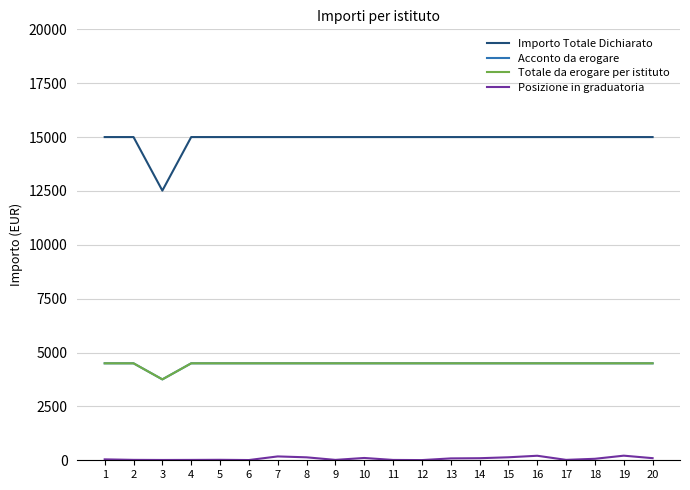

Does the chart have visible grid lines?

Yes